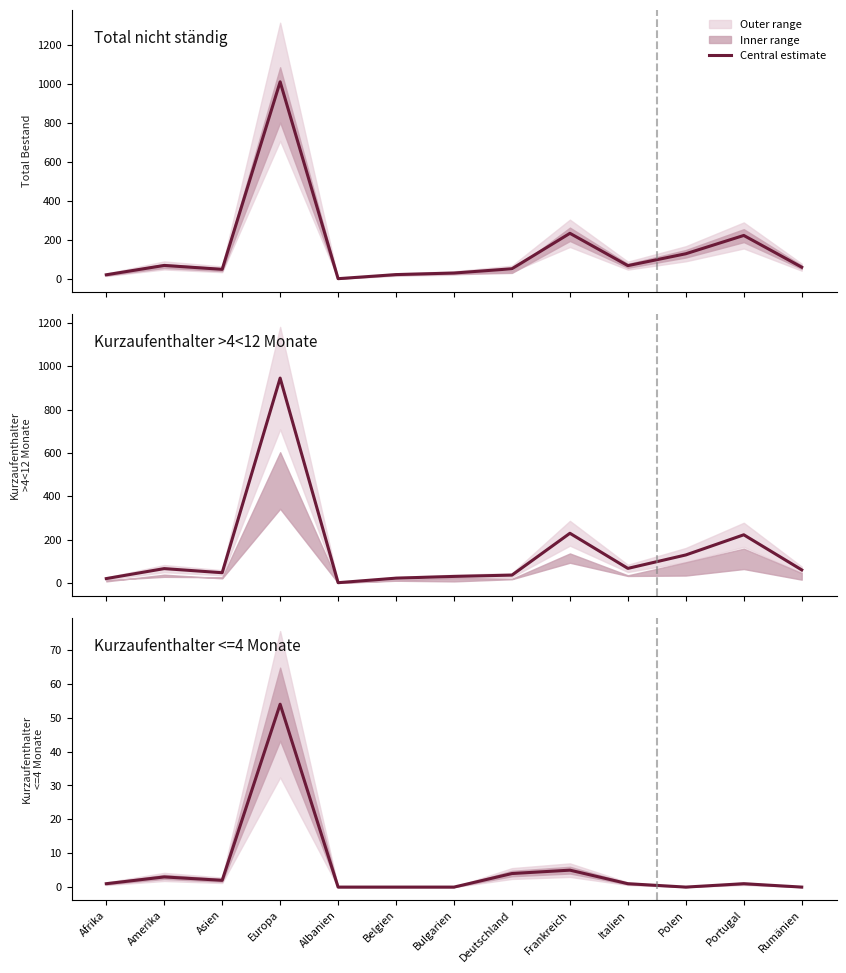

Reading right to left, list all the values displayed in this chart.

Total nicht ständig: Rumänien=60	Portugal=223	Polen=129	Italien=68	Frankreich=234	Deutschland=52	Bulgarien=30	Belgien=22	Albanien=1	Europa=1012	Asien=49	Amerika=69	Afrika=21
Kurzaufenthalter >4<12 Monate: Rumänien=60	Portugal=222	Polen=129	Italien=67	Frankreich=229	Deutschland=36	Bulgarien=30	Belgien=22	Albanien=1	Europa=945	Asien=47	Amerika=66	Afrika=20
Kurzaufenthalter <=4 Monate: Rumänien=0	Portugal=1	Polen=0	Italien=1	Frankreich=5	Deutschland=4	Bulgarien=0	Belgien=0	Albanien=0	Europa=54	Asien=2	Amerika=3	Afrika=1